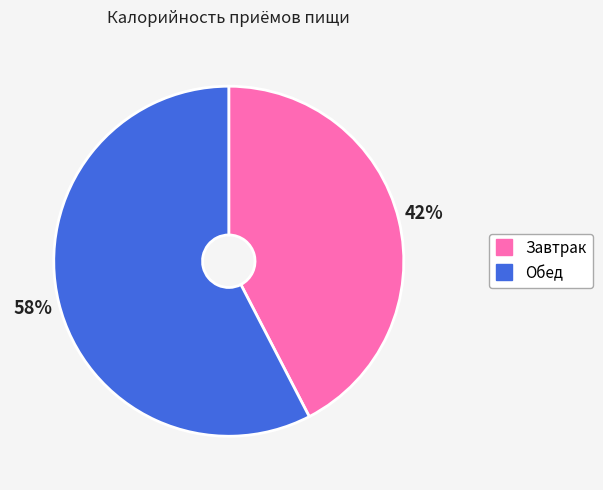

Which slice is the largest?

Обед